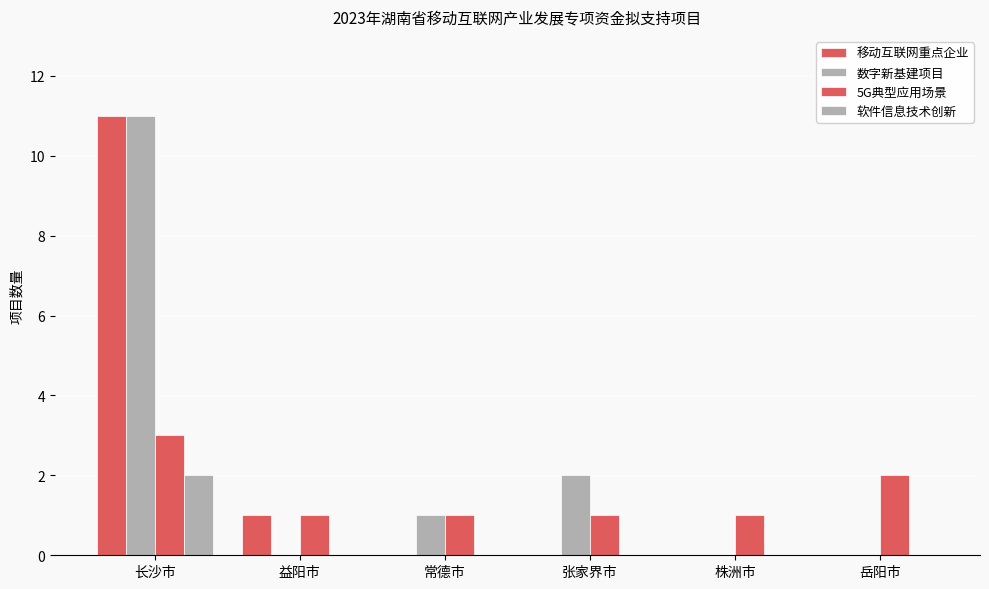

What is the total value across all series at 常德市?

2